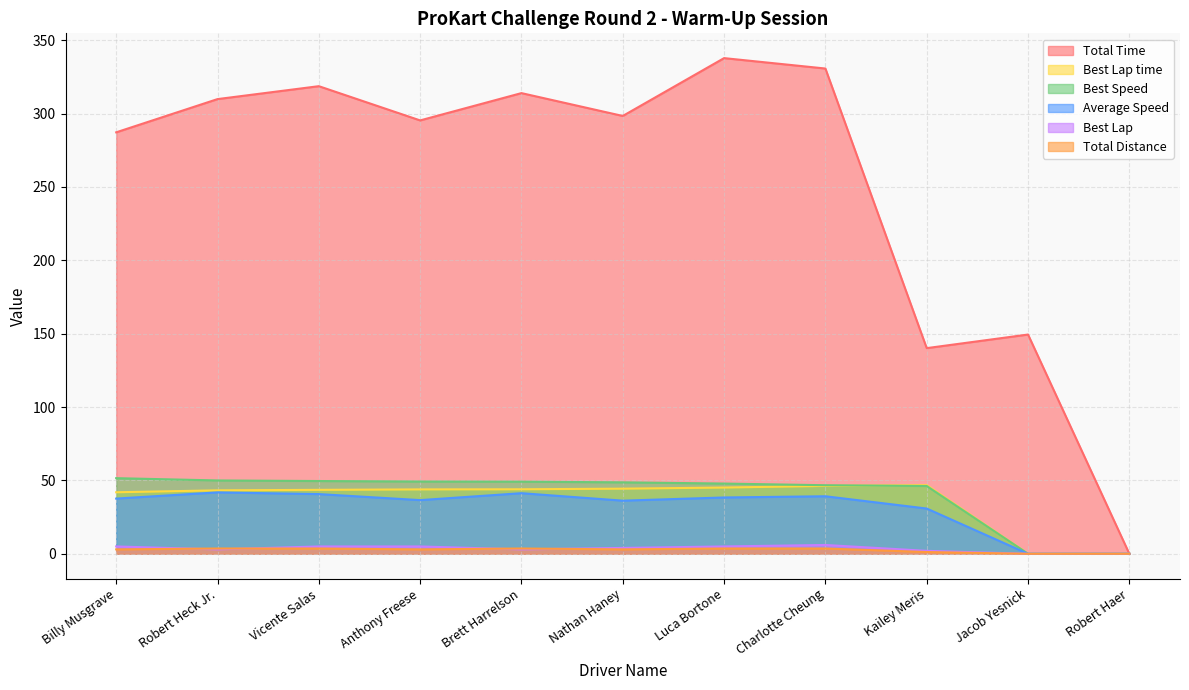

What is the maximum value for Total Time?

337.7